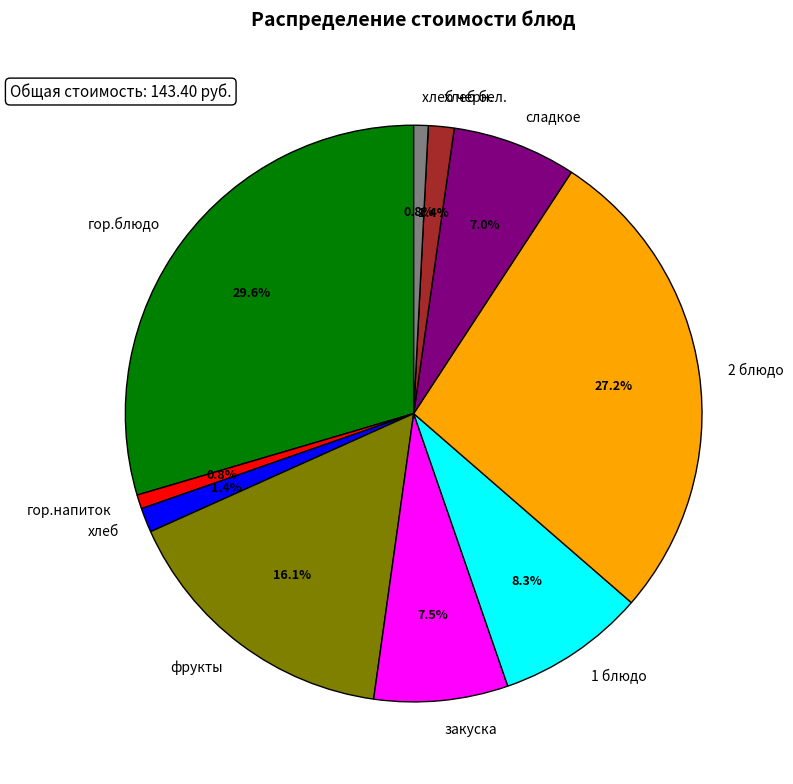

To the nearest percent, what percentage of the pie is фрукты?

16%